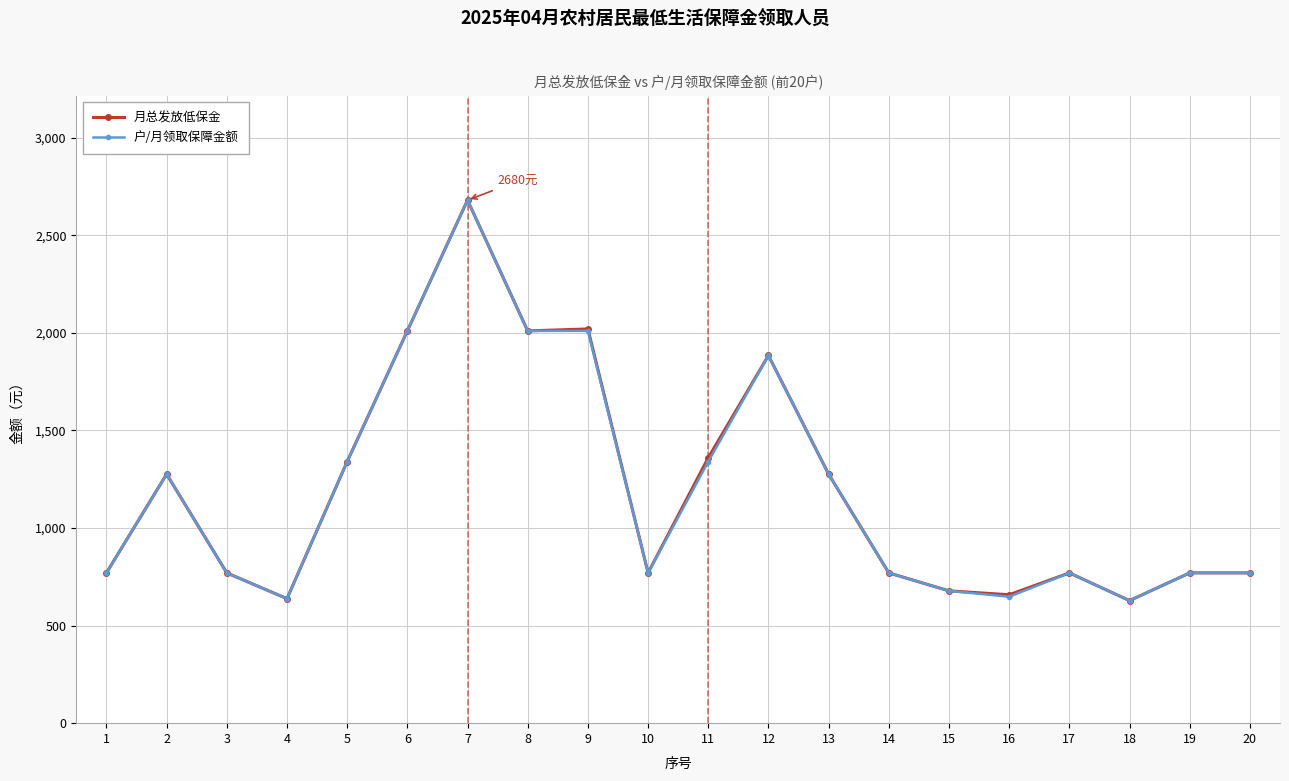

What is the sum of all 户/月领取保障金额 values?

23808